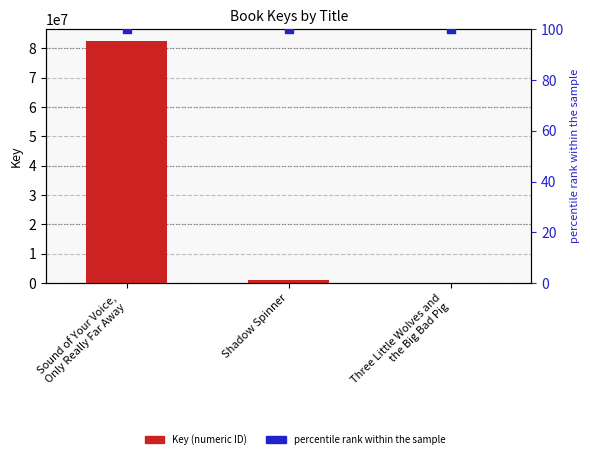

Which series has the largest total across all categories?

Key (numeric ID)